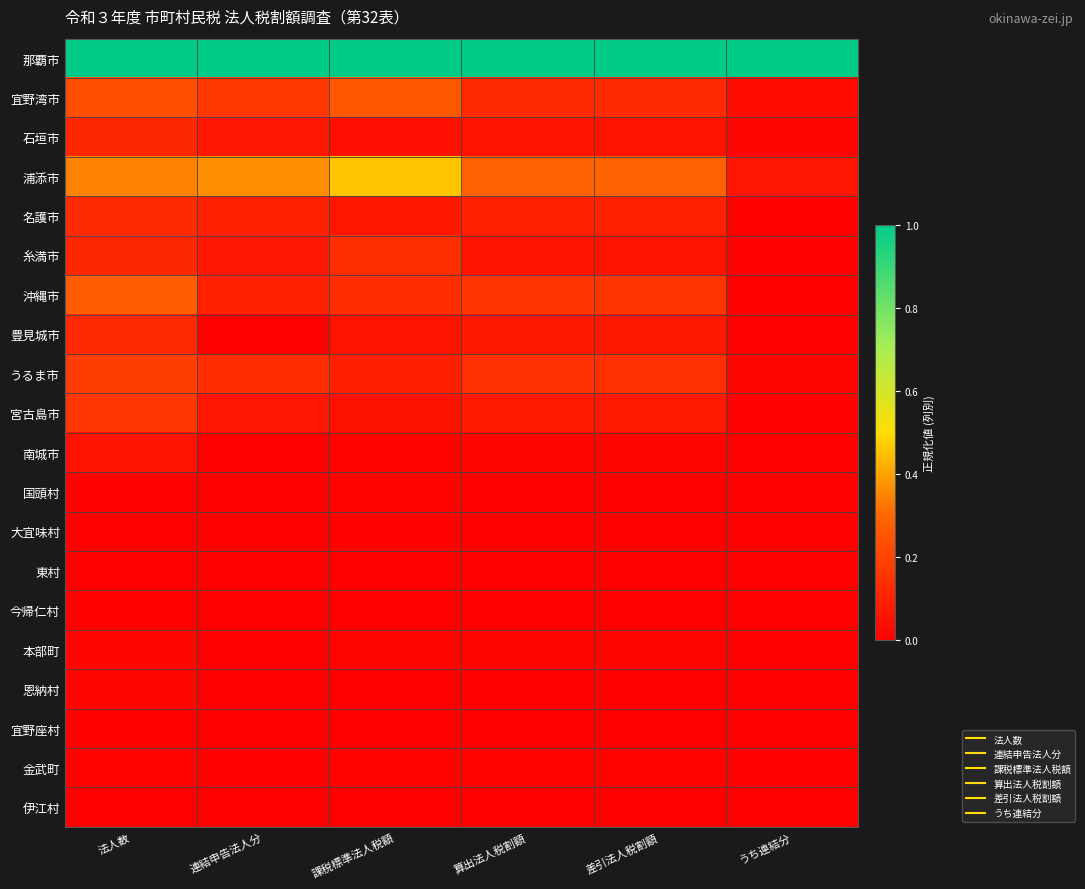

At how many categories does at least one series exceed 0?

6